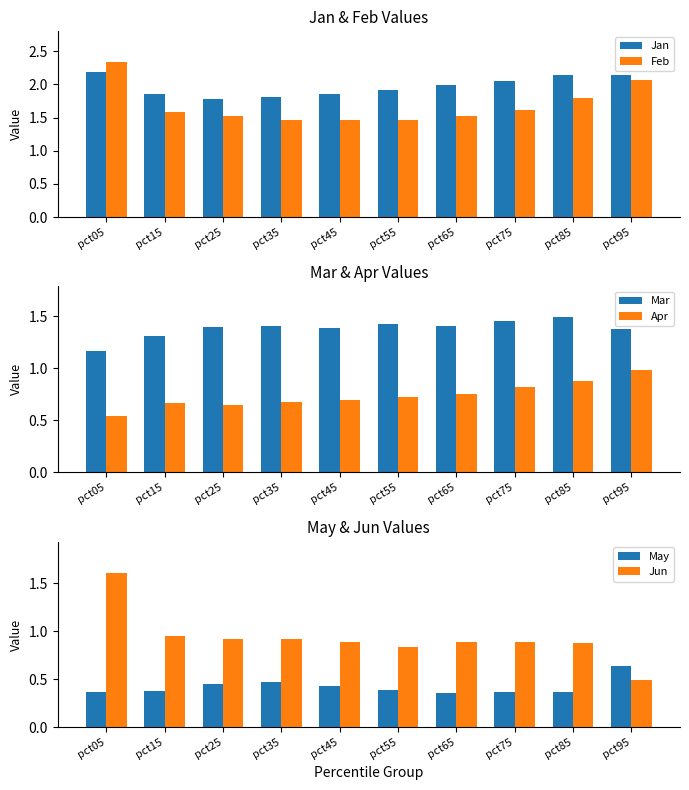

At pct15, list the series in order from largest to smallest.

Jan, Feb, Mar, Jun, Apr, May